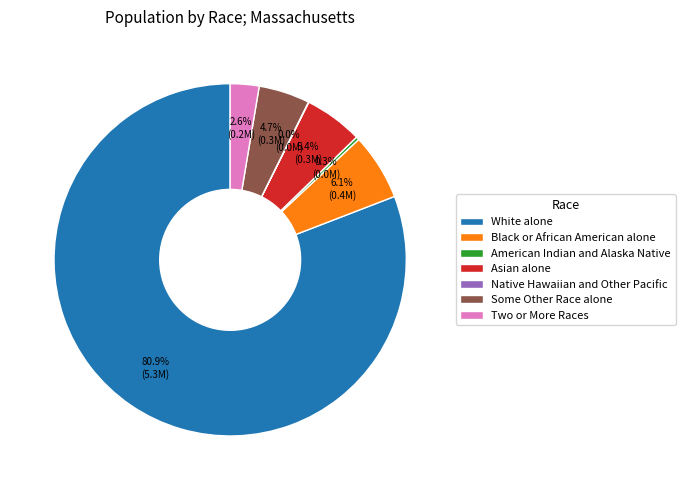

Is the sum of Two or More Races and Black or African American alone greater than half?

No